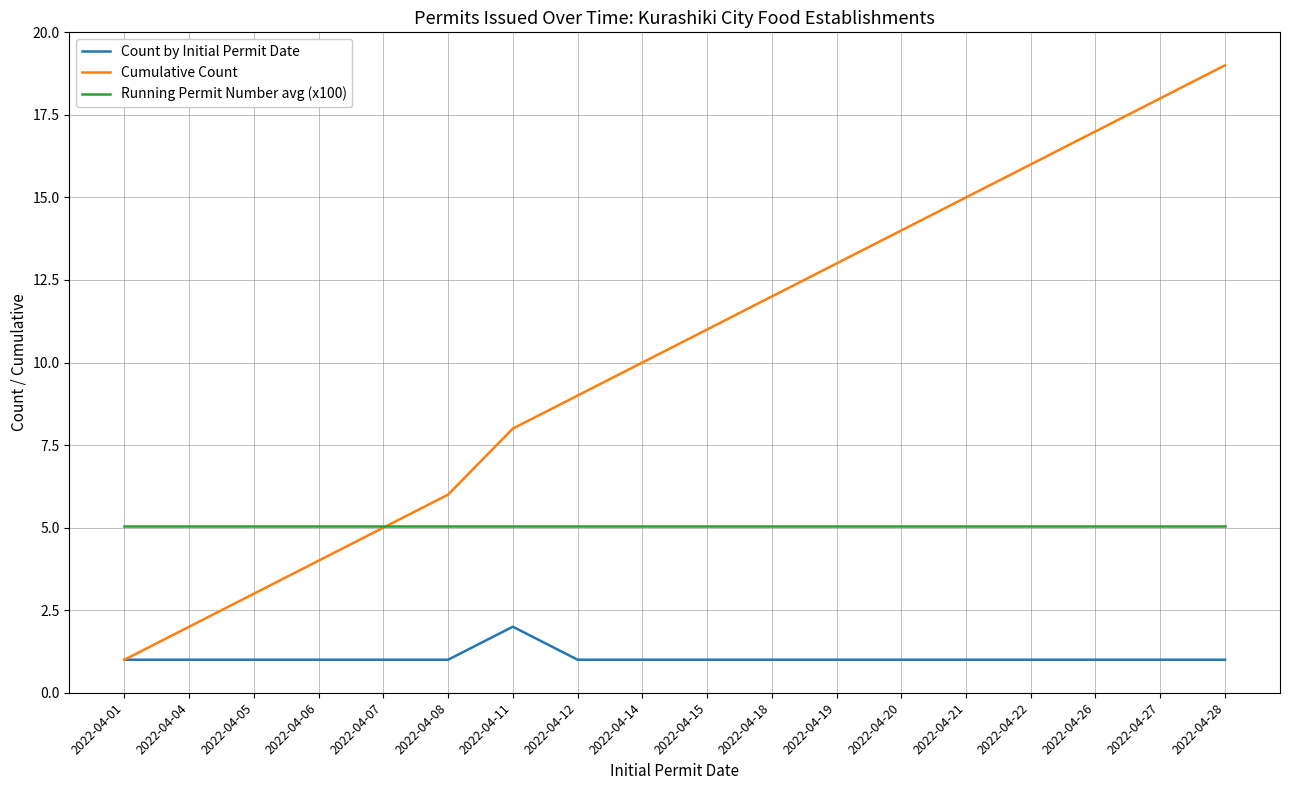

True or false: Running Permit Number avg (x100) and Count by Initial Permit Date cross at least once.

False